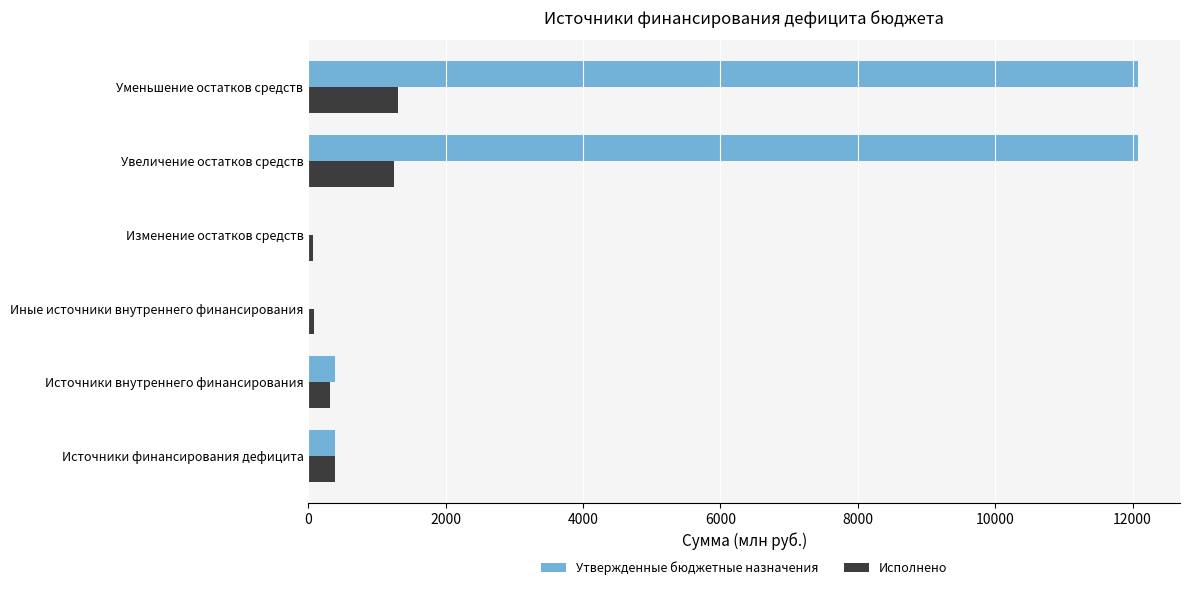

What is the highest value of the Исполнено series?

1308.2